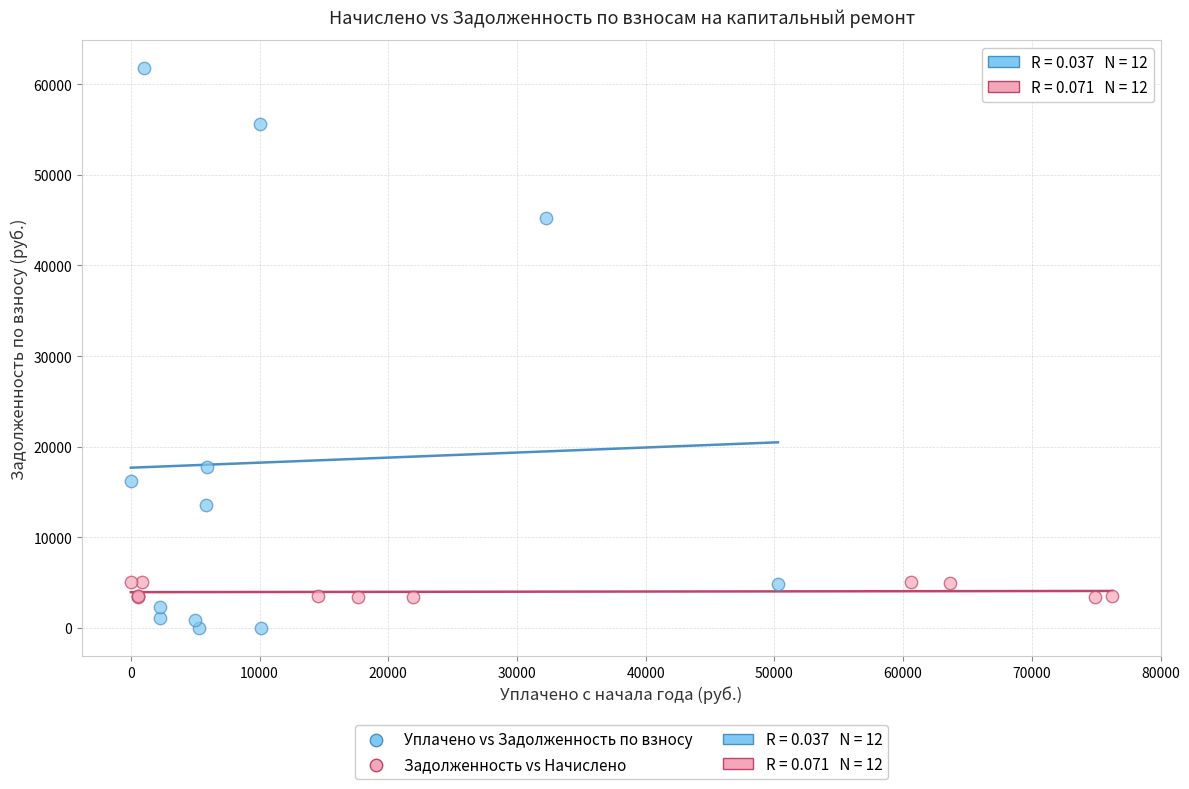

Which series has the largest Y range (max minus min)?

Уплачено vs Задолженность по взносу